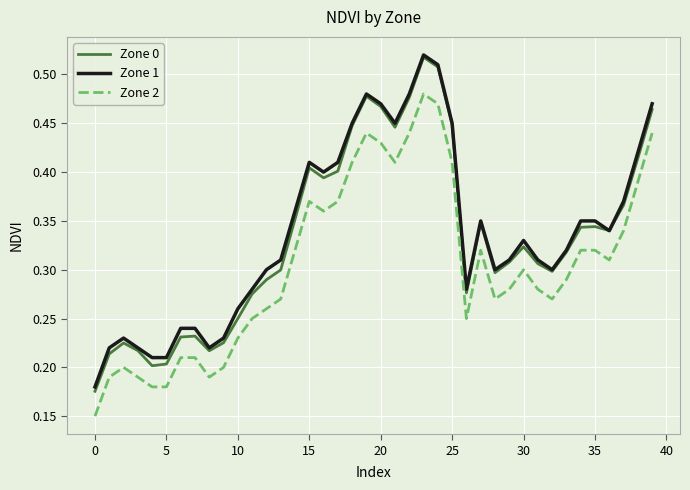

Which series has the largest range (max minus min)?

Zone 0